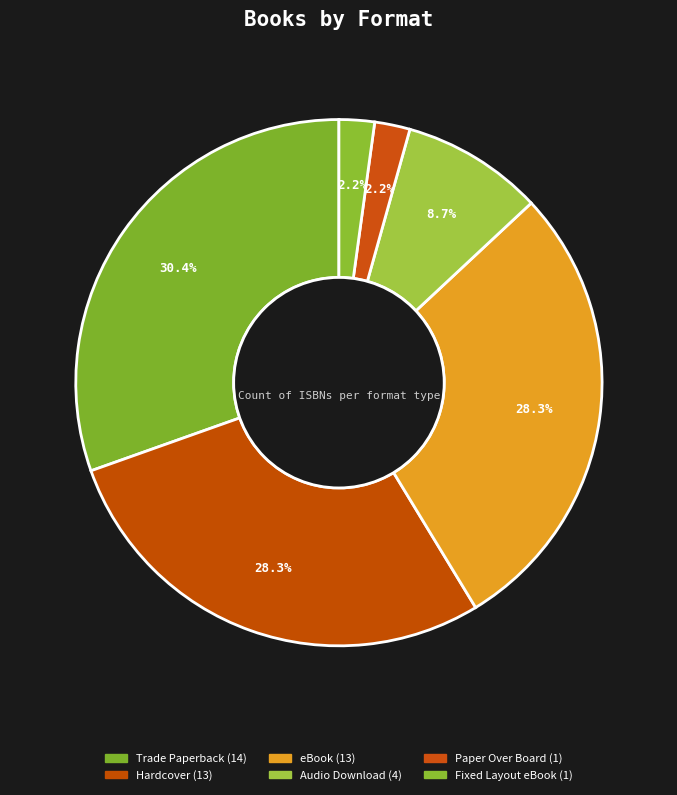

Does any single category account for the majority?

No